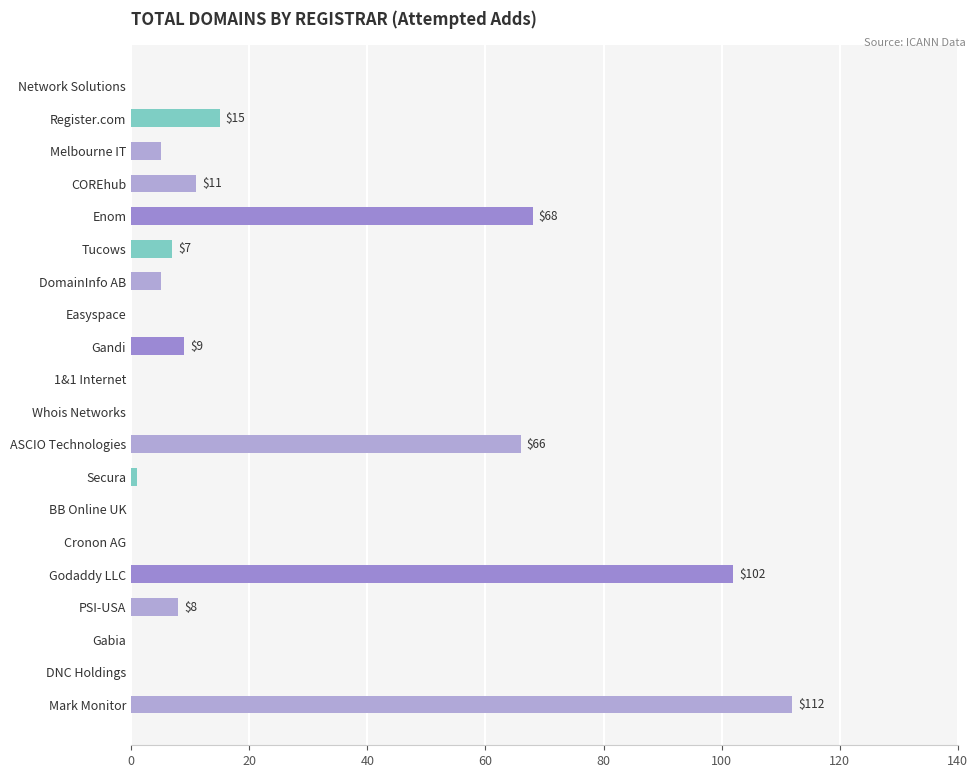

What is the maximum value shown in the chart?

112